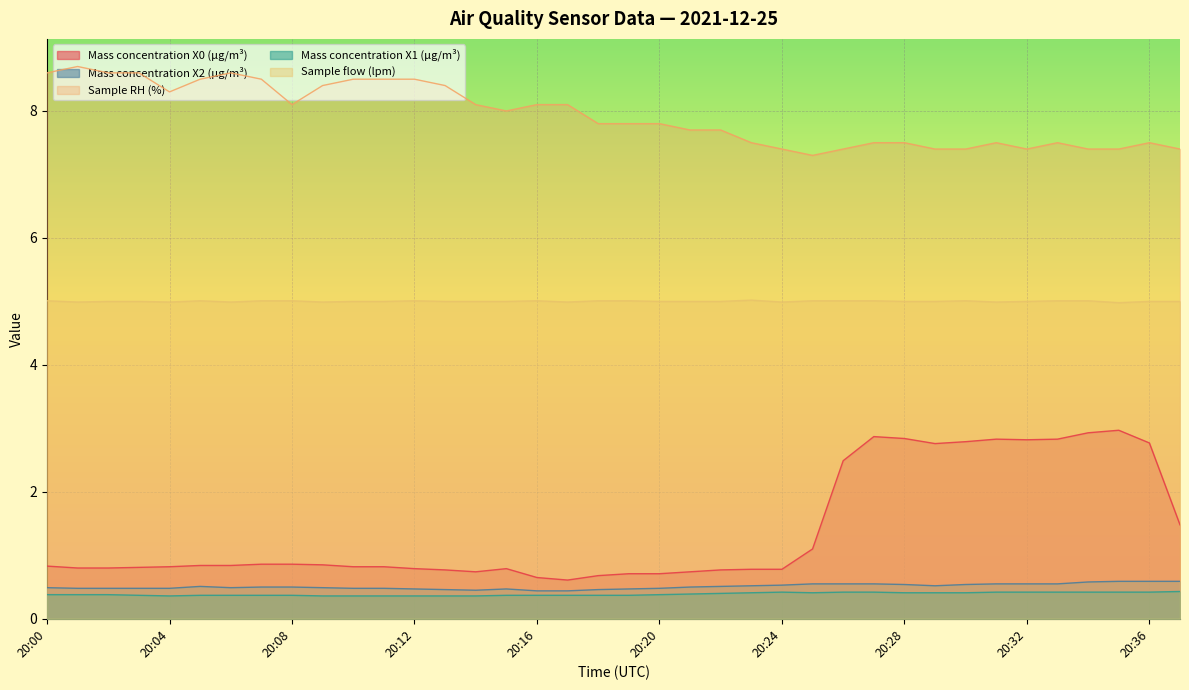

Between 20:28 and 20:37, which series saw the biggest shift?

Mass concentration X0 (μg/m³)